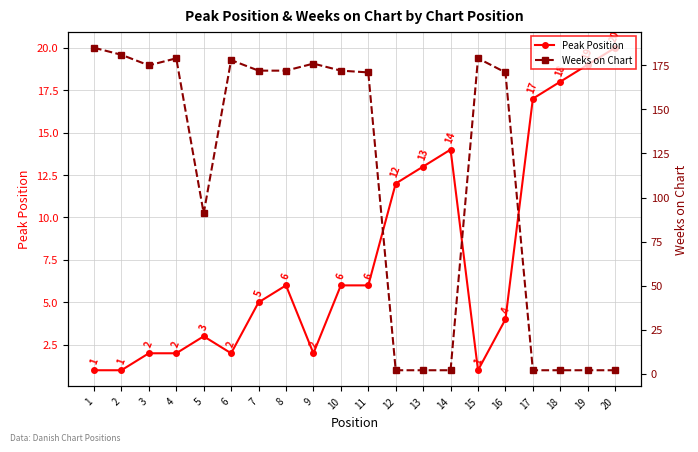

The value of Peak Position at 2 is 1. True or false?

True